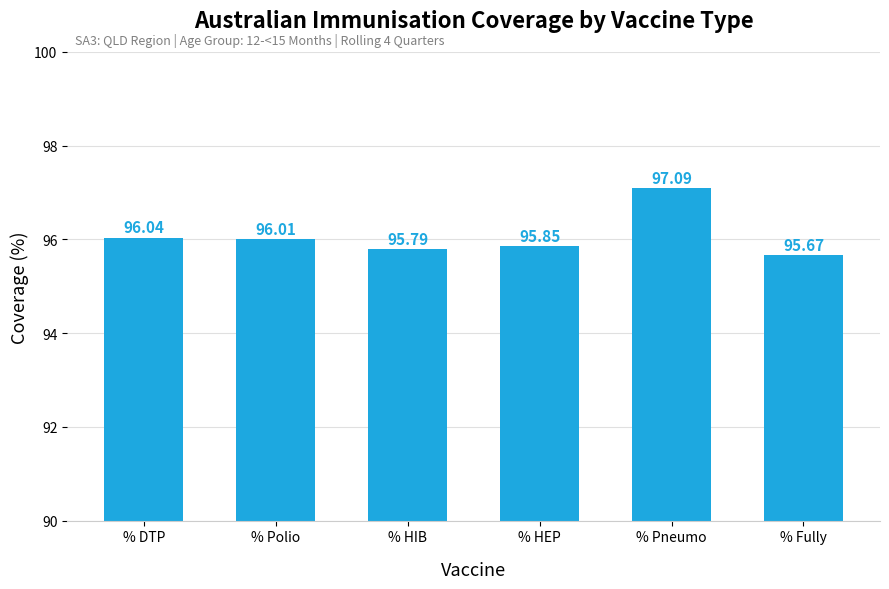

What is the sum of all values?

576.5